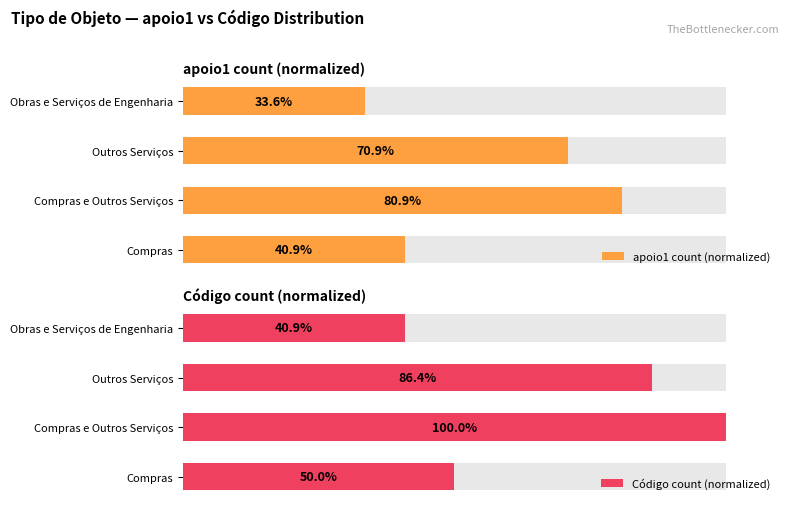

What is the maximum value for Código count (normalized)?

100.0